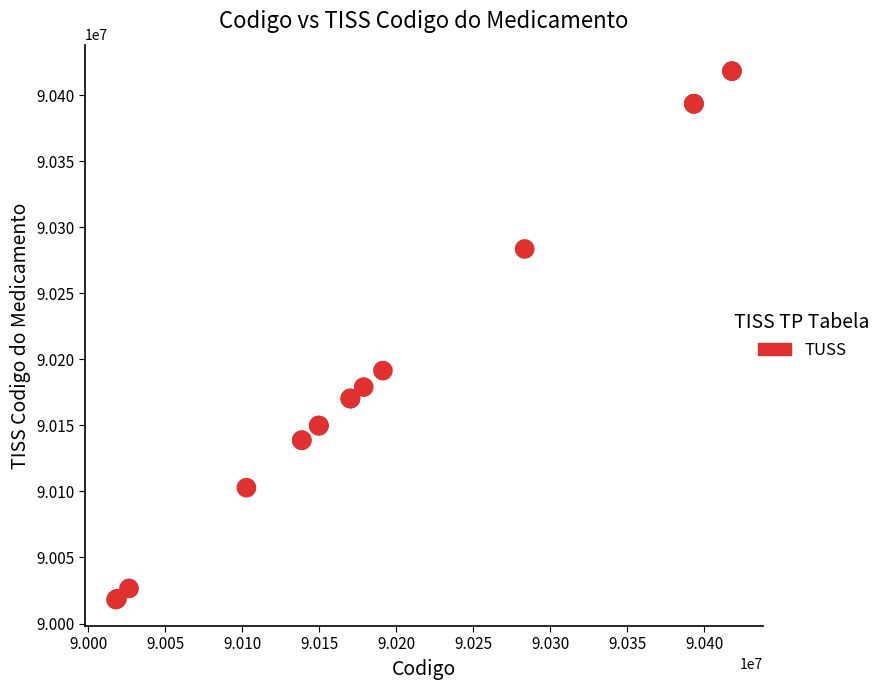

What Y value in the scatter plot is closest to 90218145?

90191471